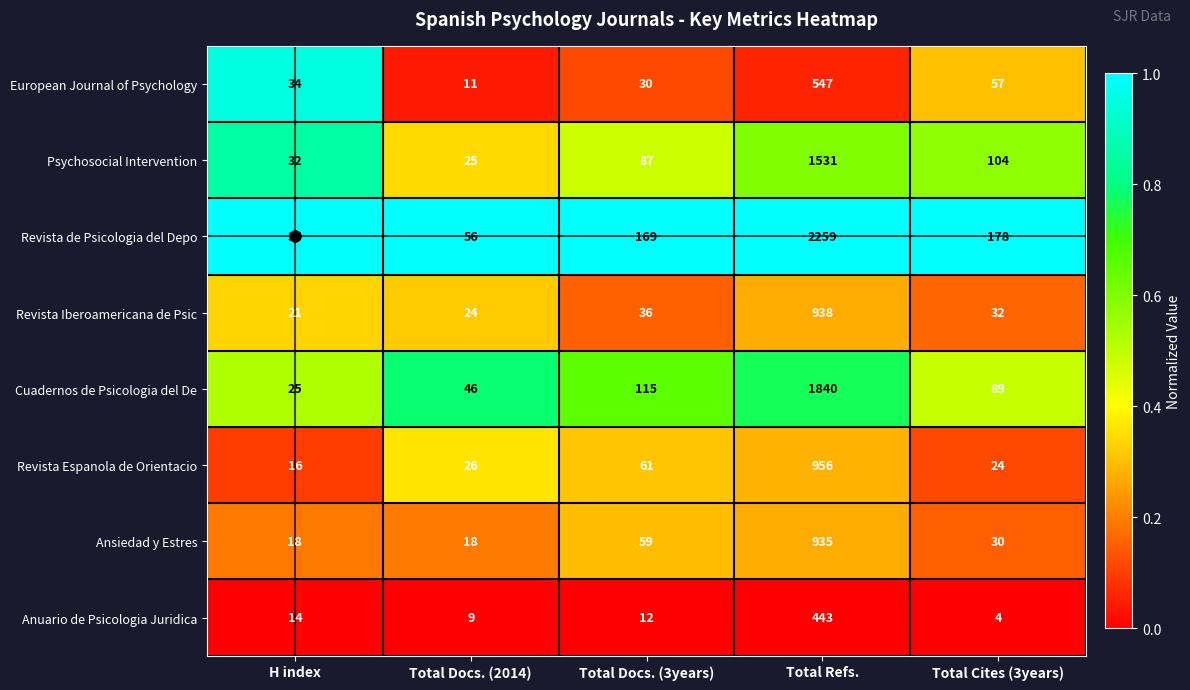

Which series has the largest range (max minus min)?

Revista de Psicologia del Depo